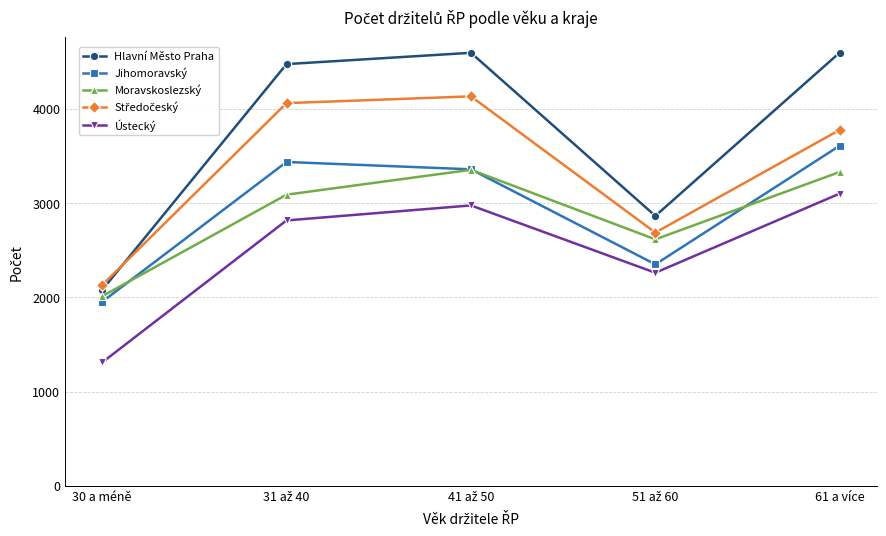

Does the chart have visible grid lines?

Yes